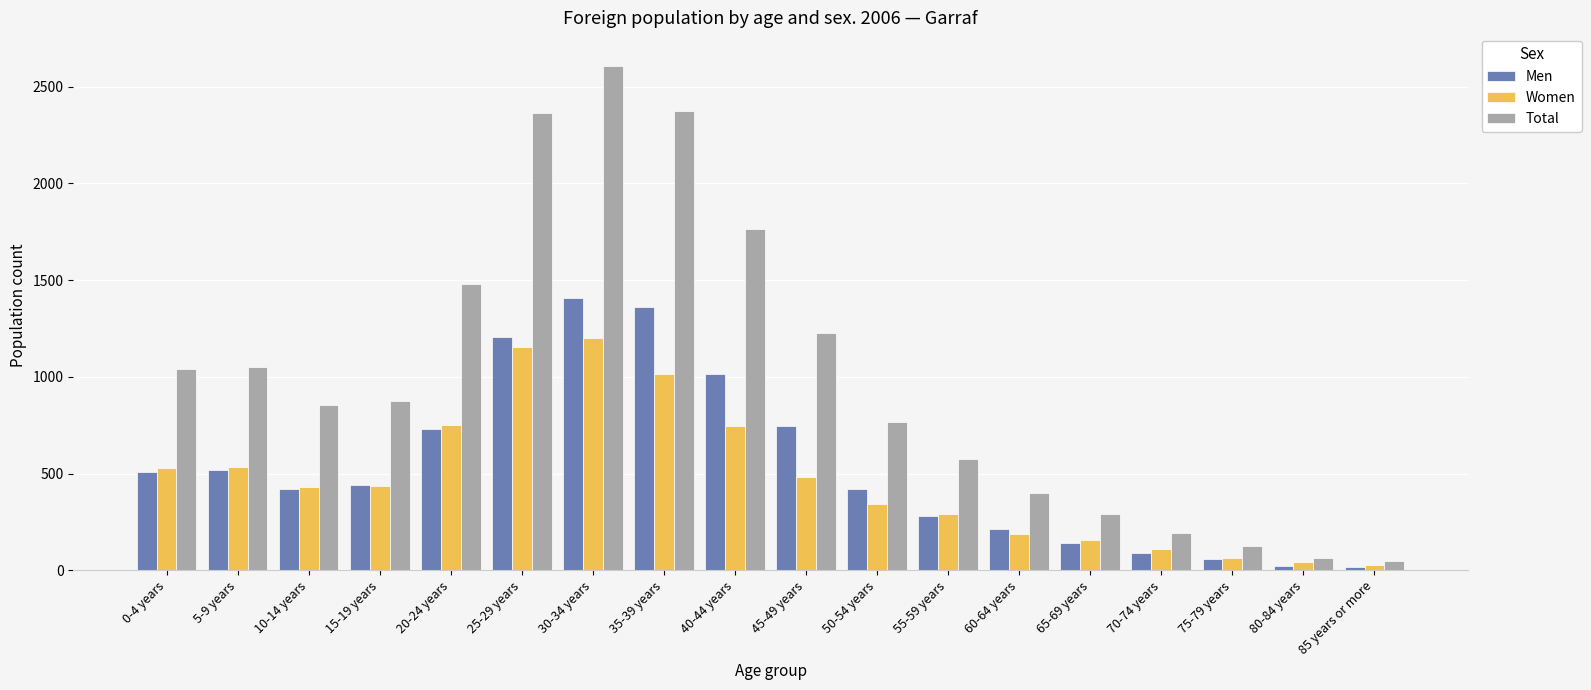

At which label is Total closest to 1327?

45-49 years